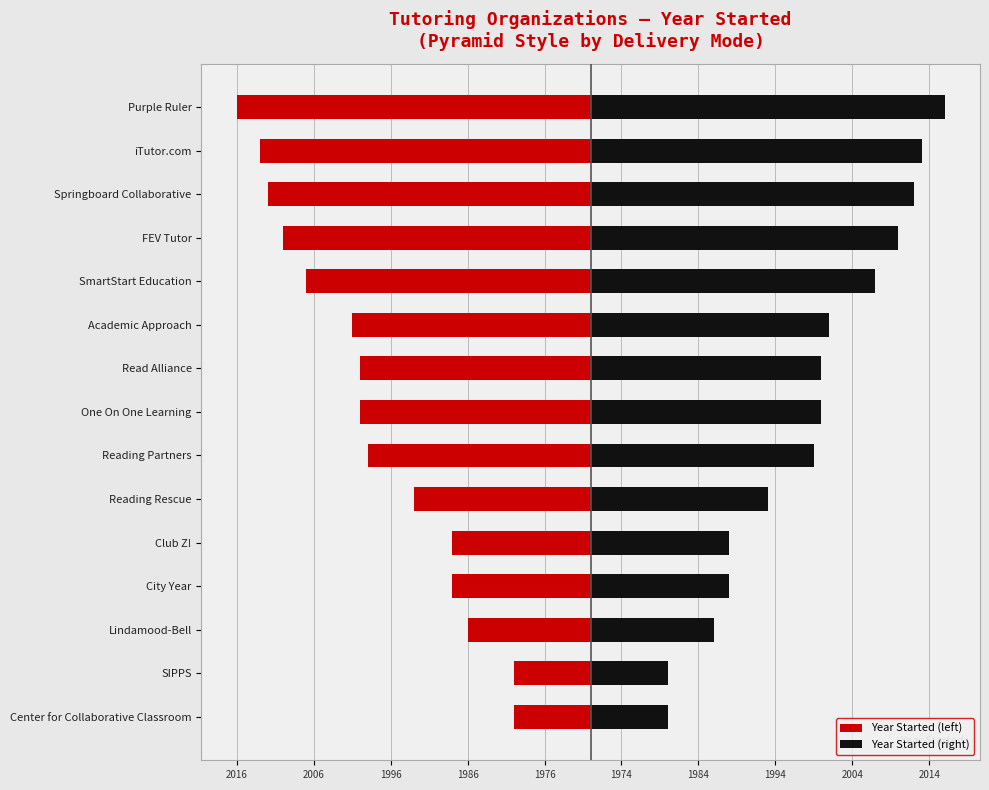

Reading right to left, list all the values displayed in this chart.

Year Started (left): -46	-43	-42	-40	-37	-31	-30	-30	-29	-23	-18	-18	-16	-10	-10
Year Started (right): 46	43	42	40	37	31	30	30	29	23	18	18	16	10	10